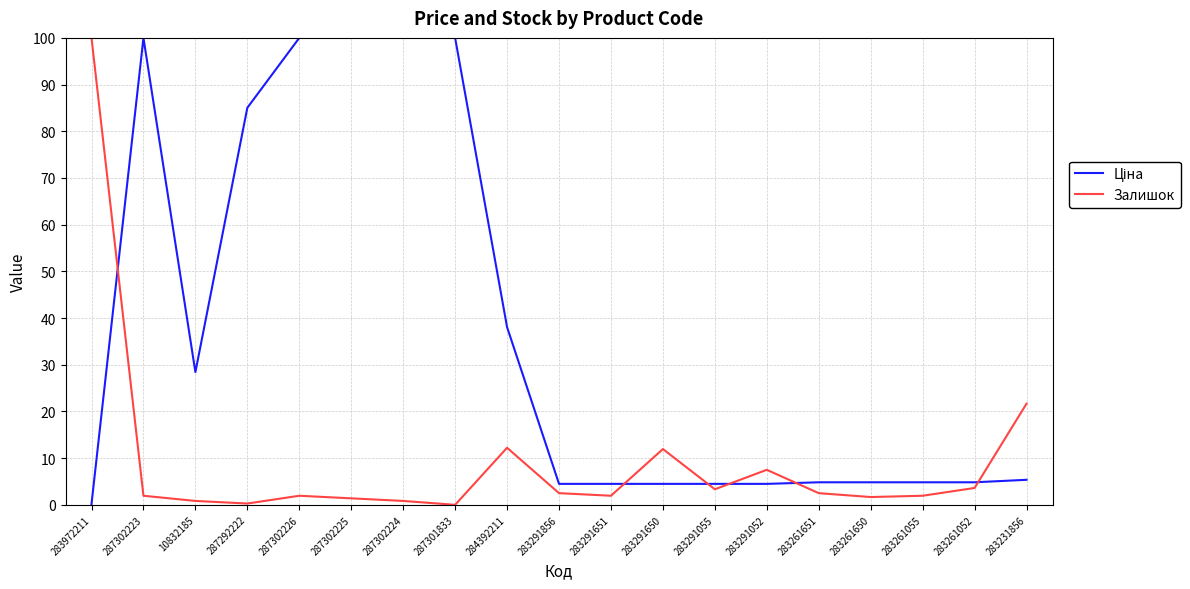

Does the chart display data point markers on the line(s)?

No